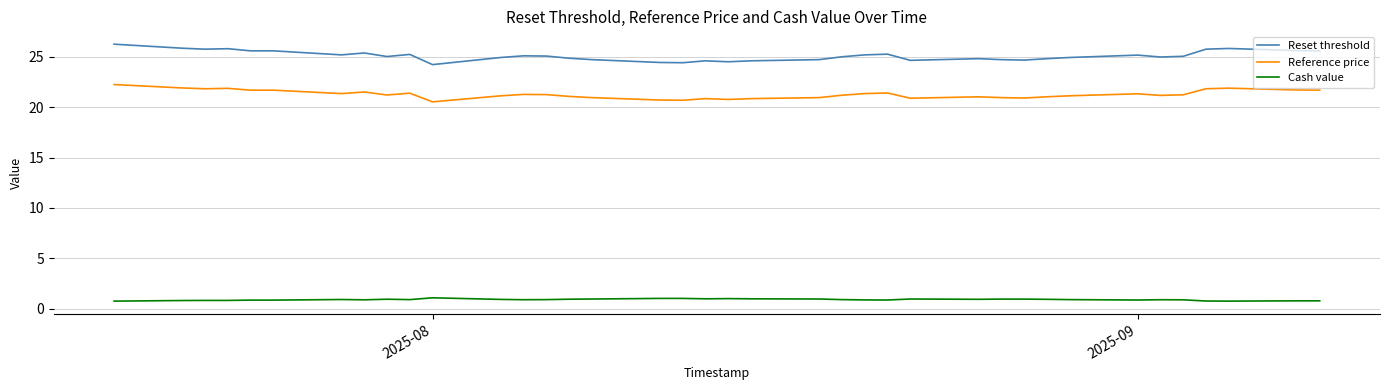

What is the sum of all Reference price values?

808.8